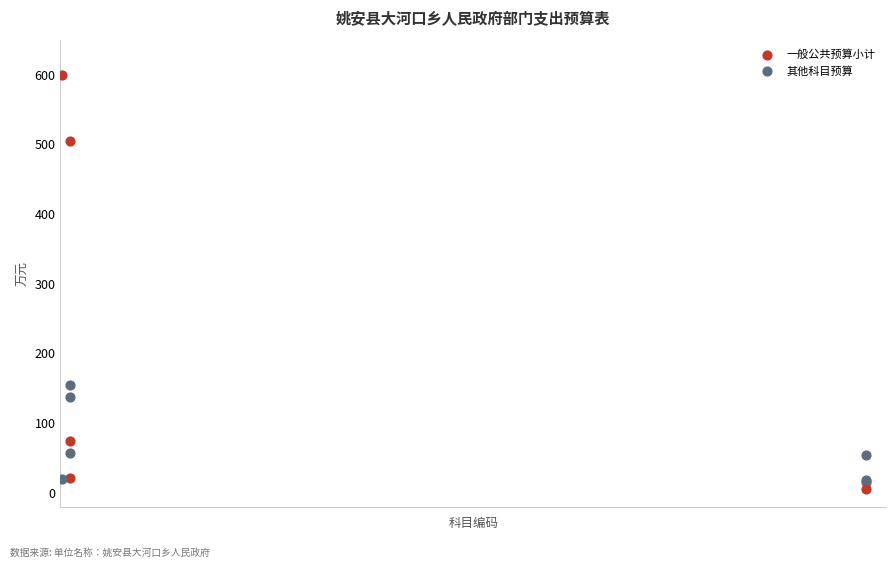

Which series has the widest spread of Y values?

一般公共预算小计